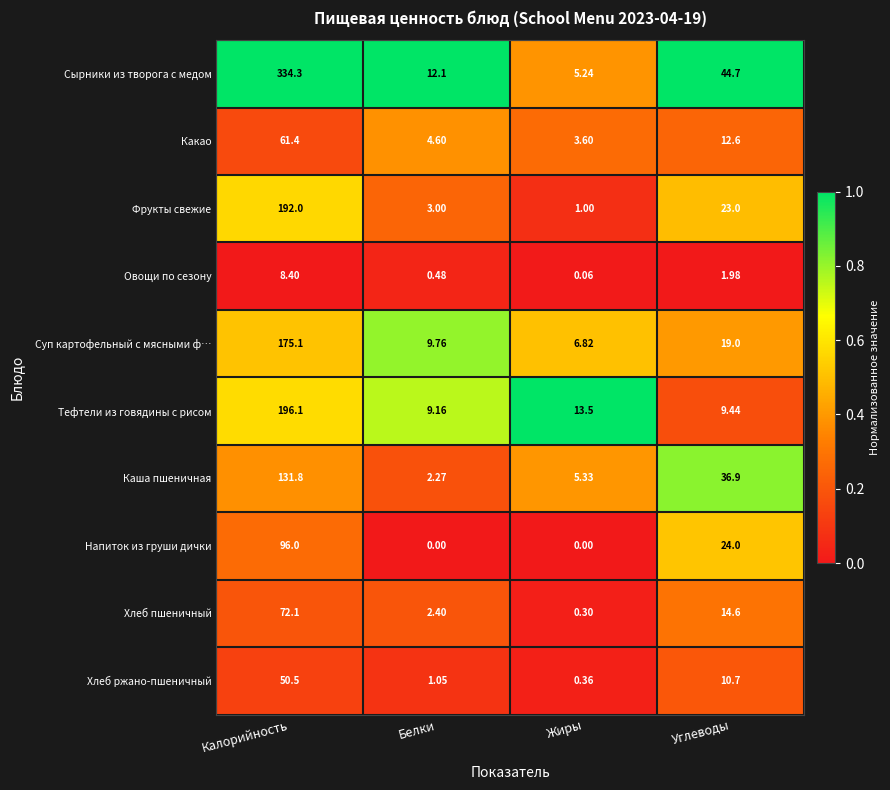

Is the value of Напиток из груши дички at Углеводы greater than the value of Хлеб ржано-пшеничный at Белки?

Yes